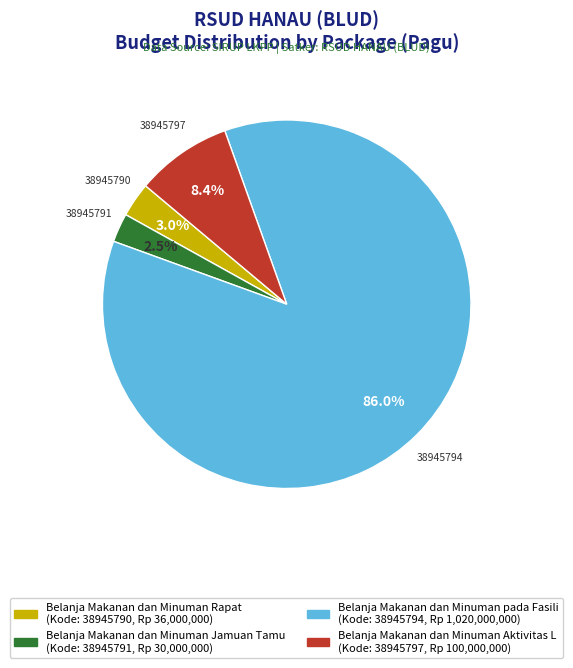

Does any single category account for the majority?

Yes